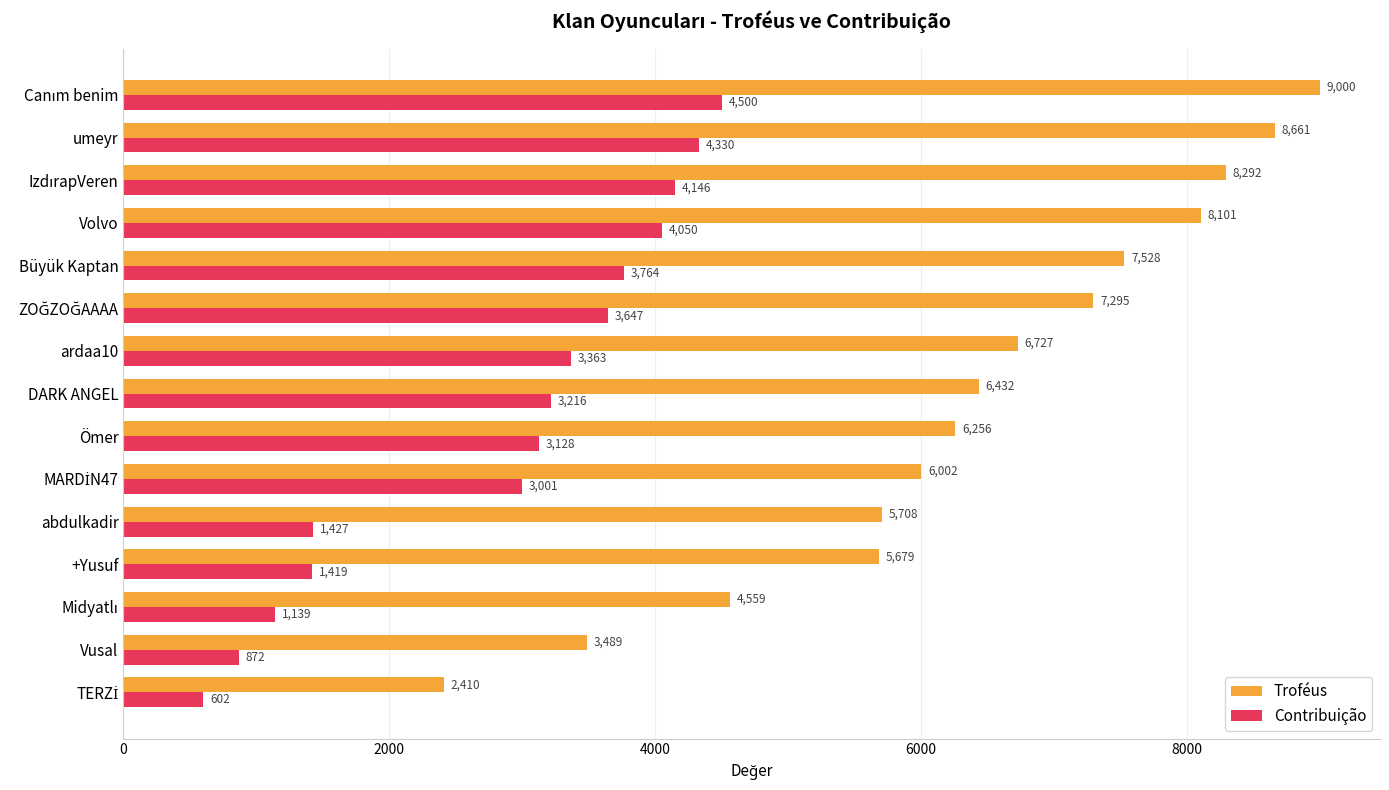

List the series in order of their peak value, highest first.

Troféus, Contribuição